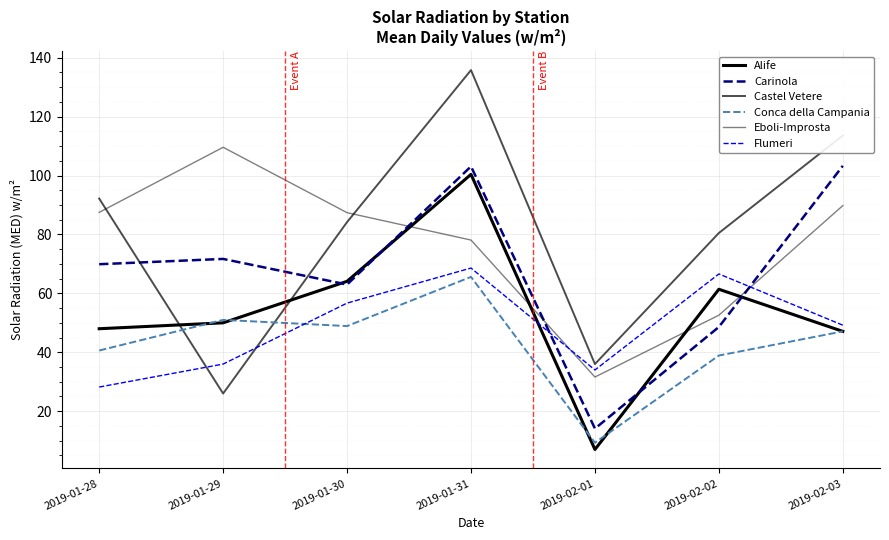

At how many categories does at least one series exceed 22?

7